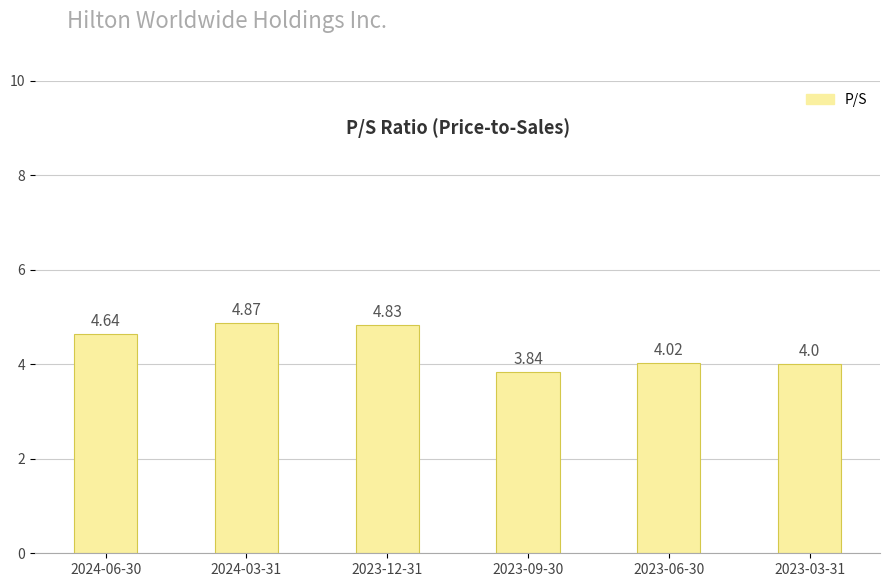

At which category does the chart reach its peak across all series?

2024-03-31